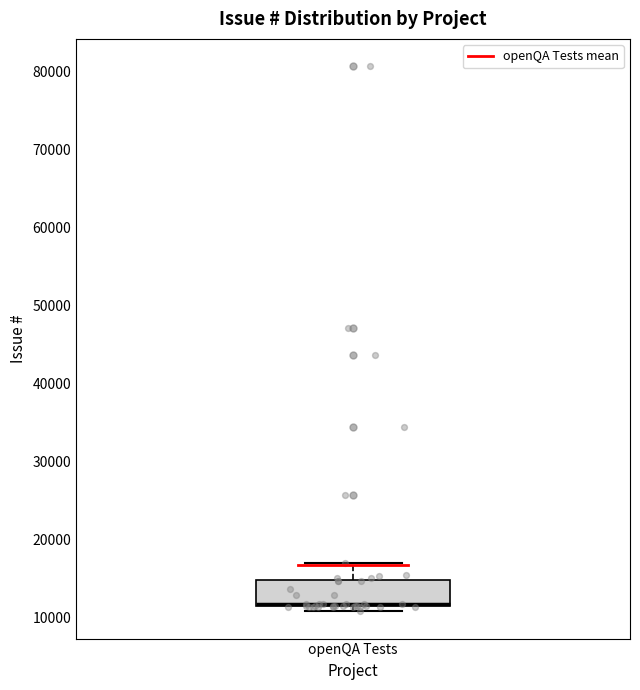

Where does the median line of the box for openQA Tests sit on the y-axis? The values are not printed on the chart, so give them approximately, as read against the axis.

12000